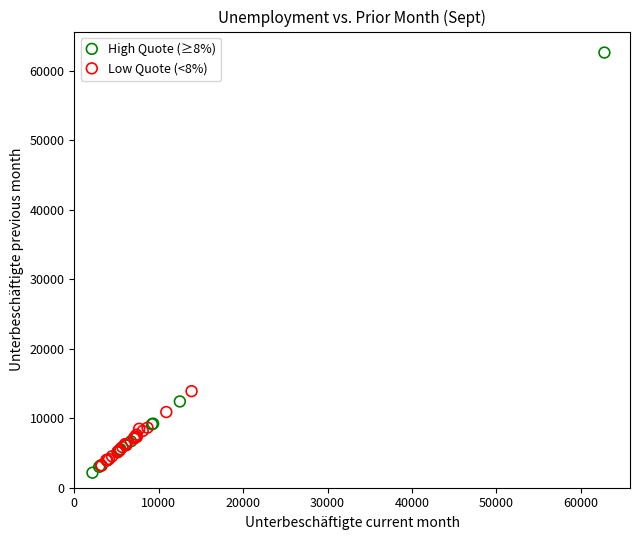

Which series has the largest Y range (max minus min)?

High Quote (≥8%)